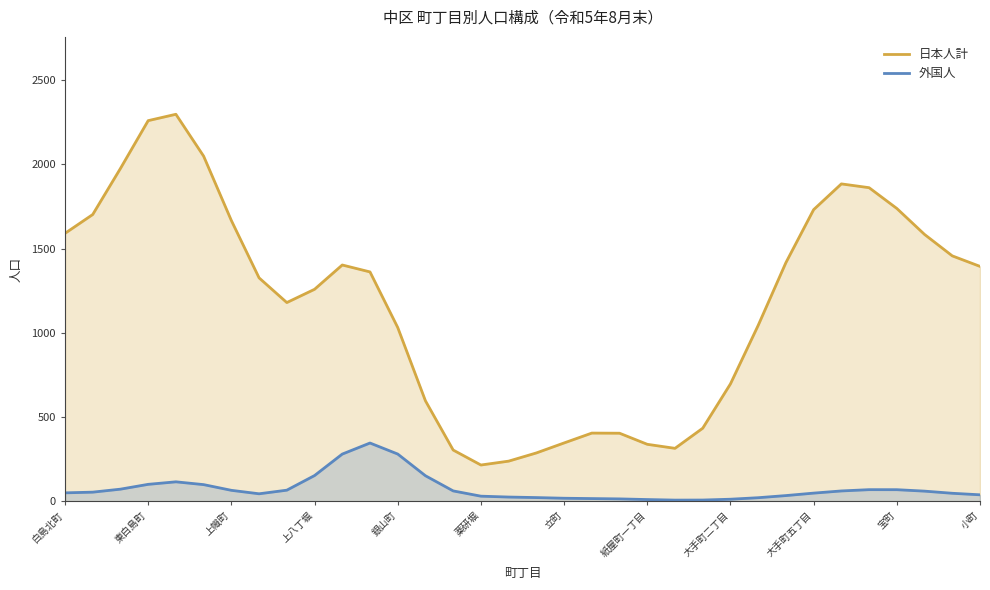

Reading right to left, extract all data points from this chart.

日本人計: 1394.3	1456.7	1583.9	1738.2	1861.5	1884.0	1731.1	1416.6	1044.0	696.6	433.4	313.9	337.8	403.6	404.4	345.9	286.6	237.9	214.8	303.7	595.9	1031.5	1361.4	1402.5	1258.2	1179.5	1326.1	1666.6	2048.8	2297.4	2259.6	1975.8	1702.2	1590.3
外国人: 38.0	47.1	59.8	68.4	68.5	60.9	48.0	33.4	20.7	11.8	6.9	6.5	9.9	13.7	15.6	17.6	21.5	24.7	29.8	61.1	151.2	280.0	345.5	279.8	152.3	65.5	44.0	64.6	98.4	115.1	100.1	71.5	53.7	49.6